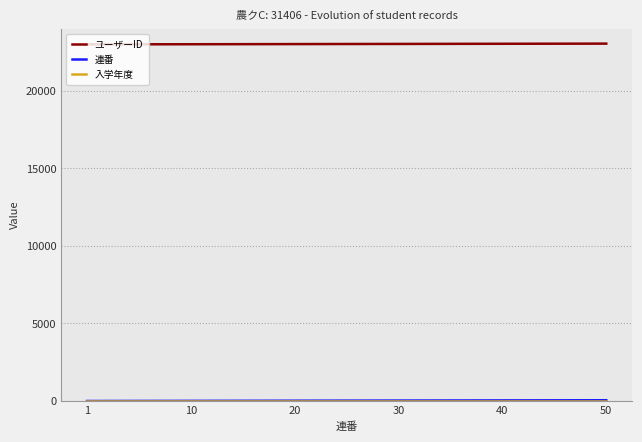

Which series has the largest total across all categories?

ユーザーID